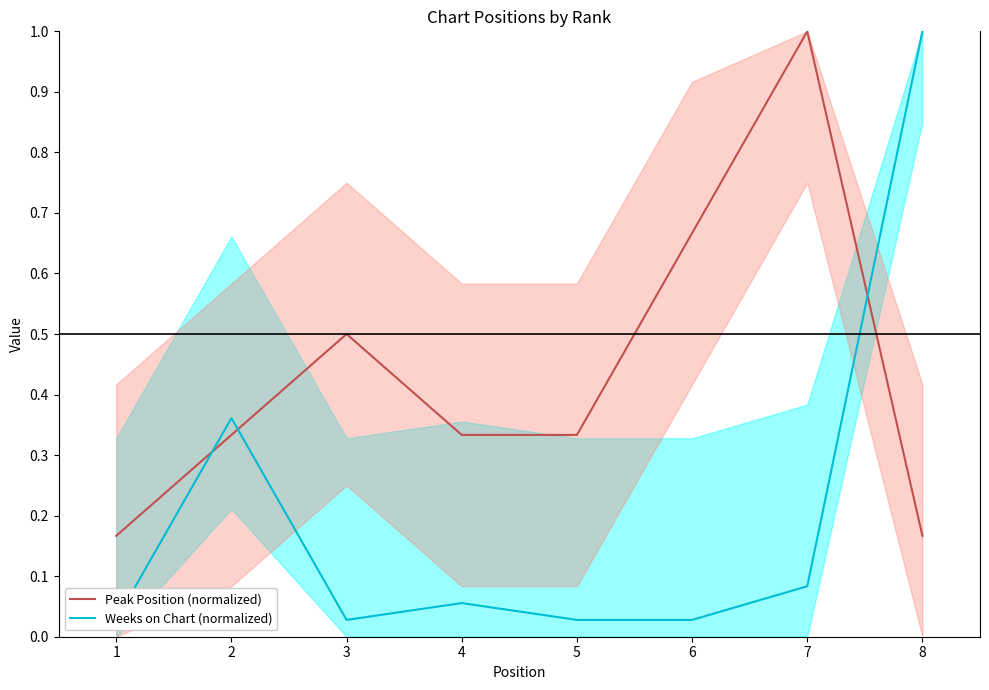

True or false: Weeks on Chart (normalized) has more than 2 interior local peaks.

False